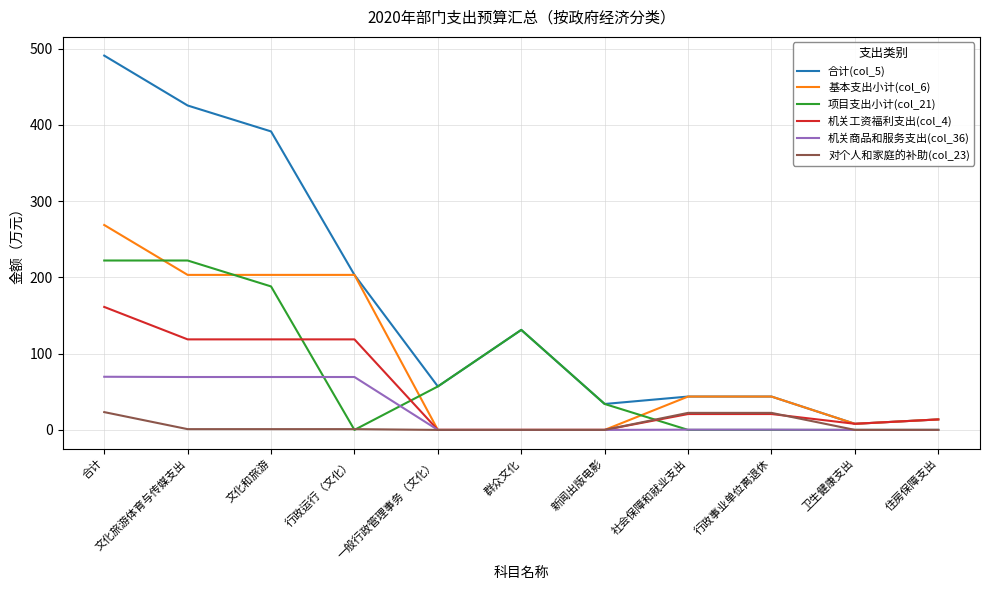

Between which two adjacent categories do 基本支出小计(col_6) and 项目支出小计(col_21) first intersect?

合计 and 文化旅游体育与传媒支出